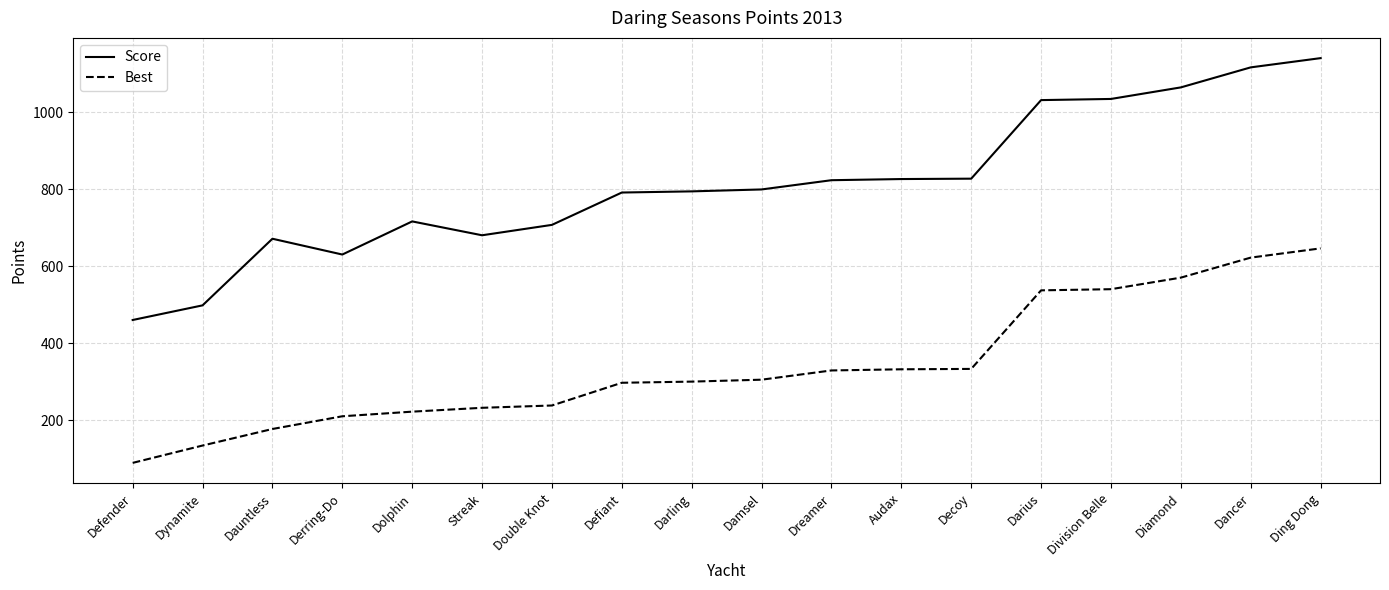

At Darius, list the series in order from smallest to largest.

Best, Score